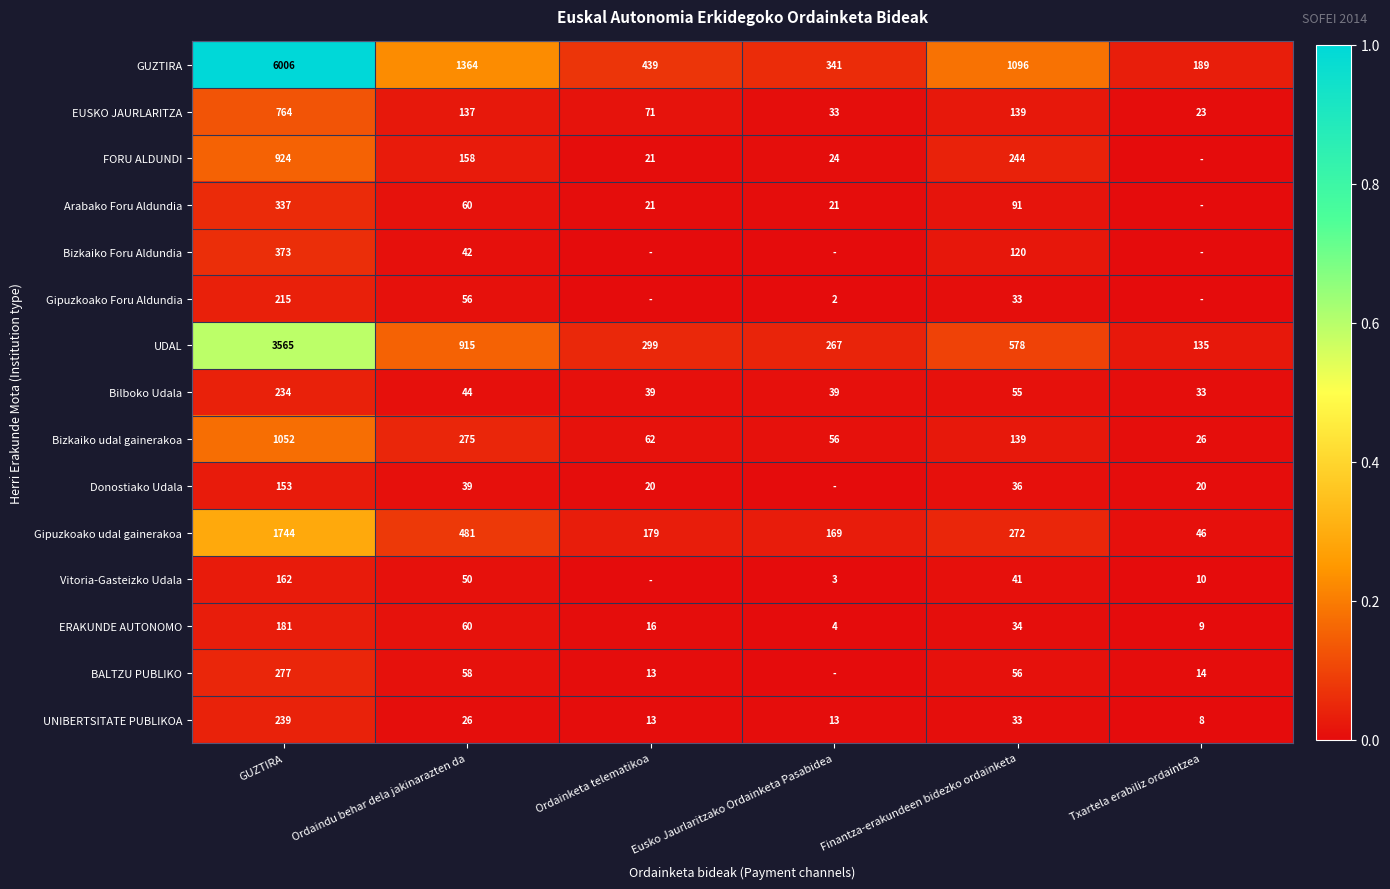

The value of UDAL at Ordaindu behar dela jakinarazten da is 915. True or false?

True